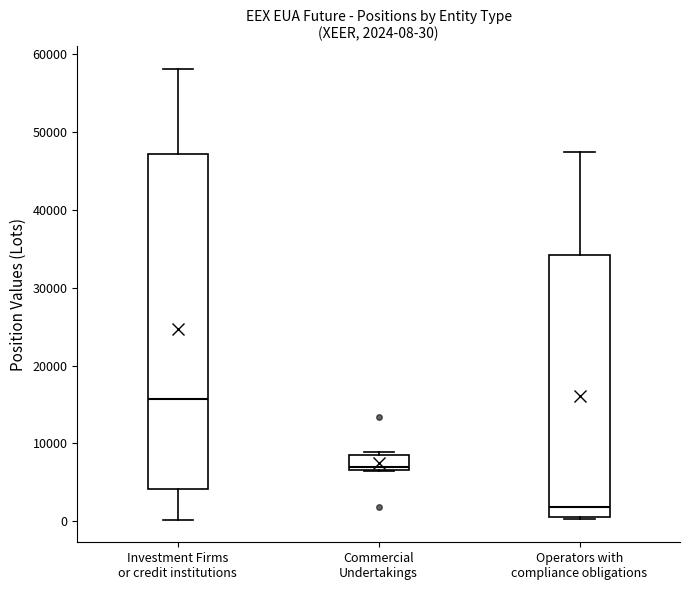

Which box is the tallest, from its lower edge to its upper edge?

Investment Firms or credit institutions